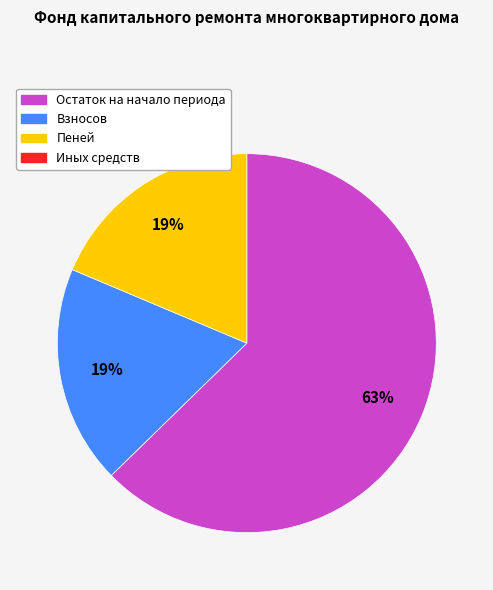

To the nearest percent, what is the difference between the largest and smallest slice percentages?

44%